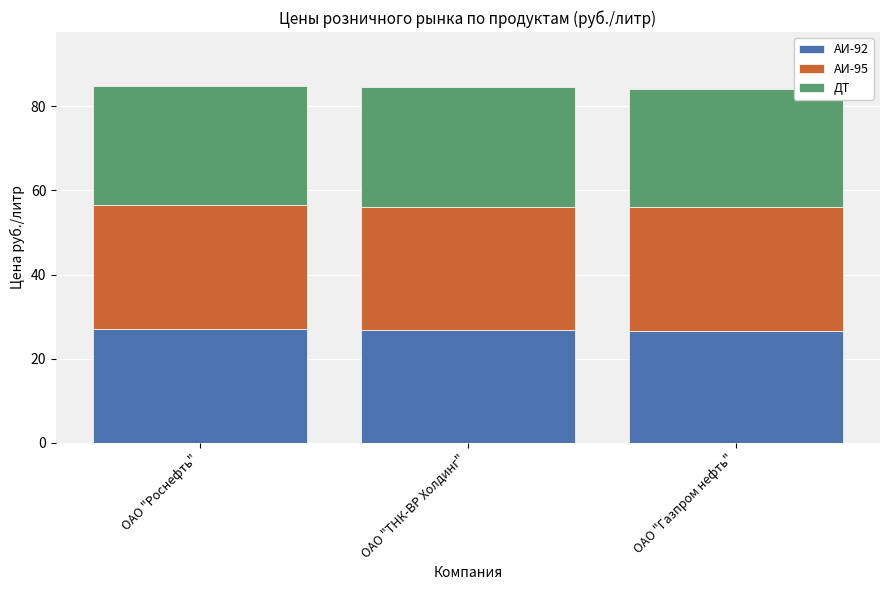

What is the lowest value of the АИ-92 series?

26.6